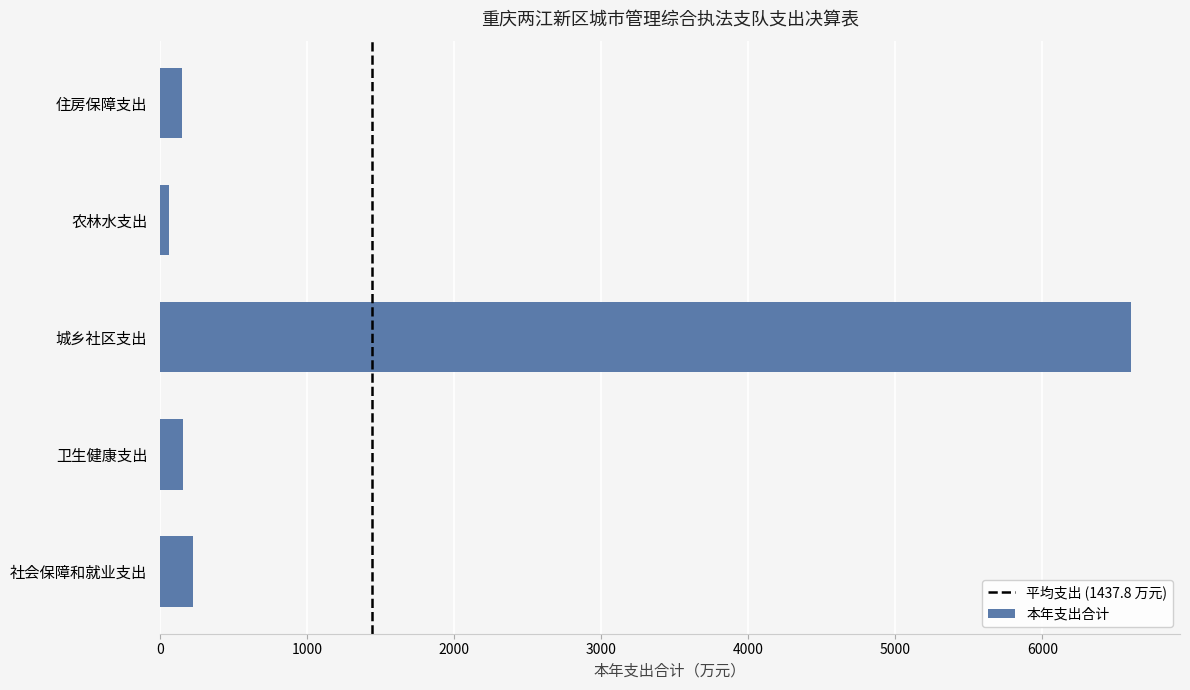

The chart shows a value of 221.6 at 社会保障和就业支出. True or false?

True